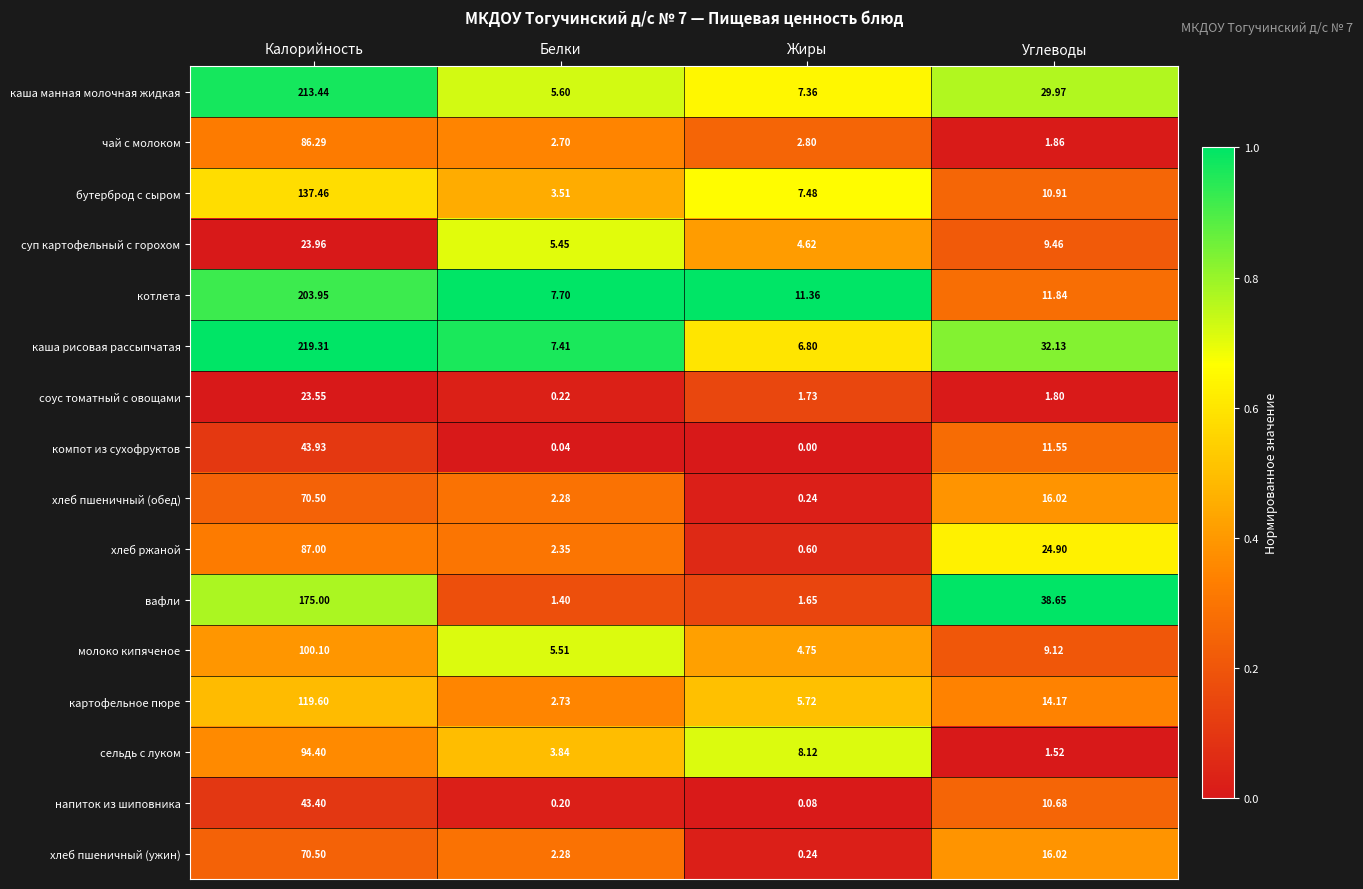

Which series has the largest total across all categories?

каша рисовая рассыпчатая